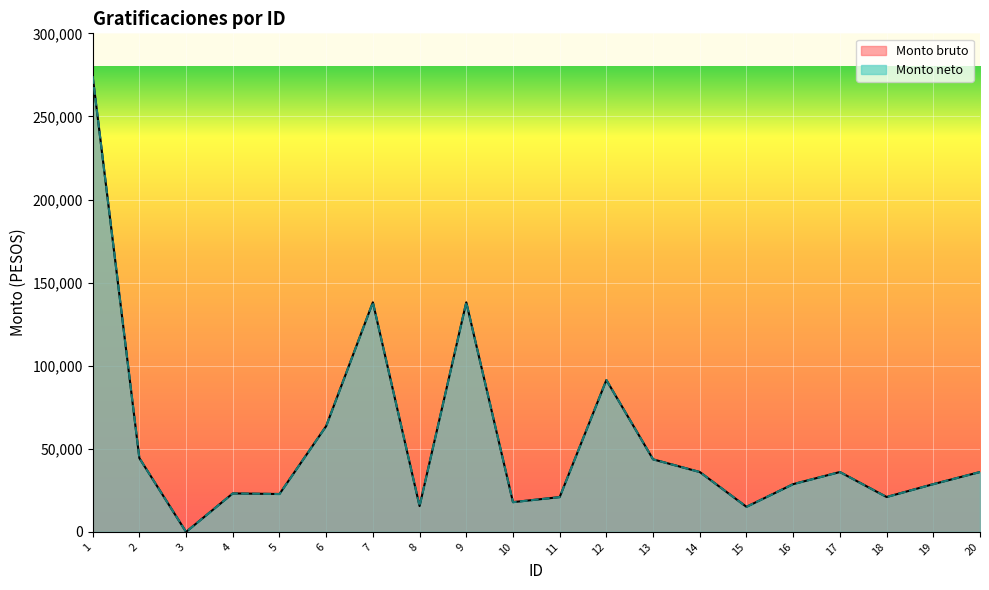

Reading left to right, transcribe all the data shown in this chart.

Monto bruto: 274234.9	44410.8	0.0	23147.3	22797.3	63669.1	138140.2	15533.4	138140.2	17897.2	20933.4	91387.8	43657.3	36034.1	15088.0	28742.4	36034.1	20999.1	28742.4	36034.1
Monto neto: 274234.9	44410.8	0.0	23147.3	22797.3	63669.1	138140.2	15533.4	138140.2	17897.2	20933.4	91387.8	43657.3	36034.1	15088.0	28742.4	36034.1	20999.1	28742.4	36034.1